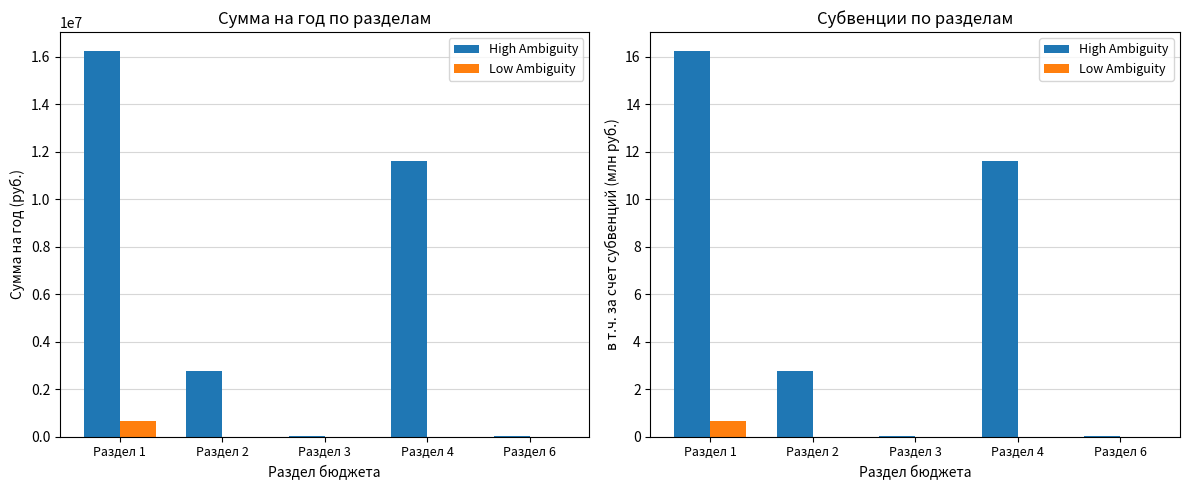

Which series has the largest total across all categories?

High Ambiguity